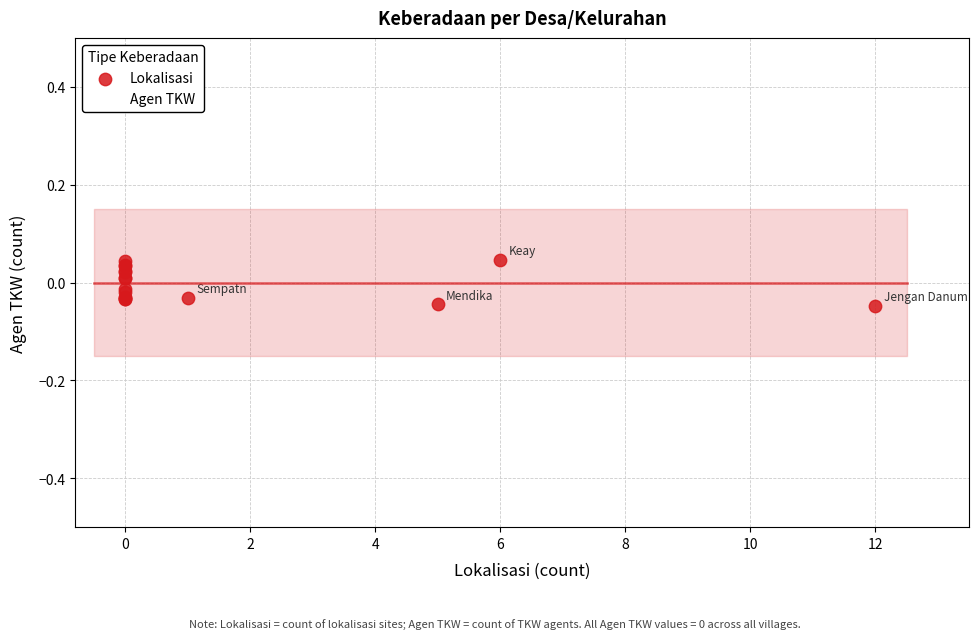

Which series contains the highest Y value?

Lokalisasi